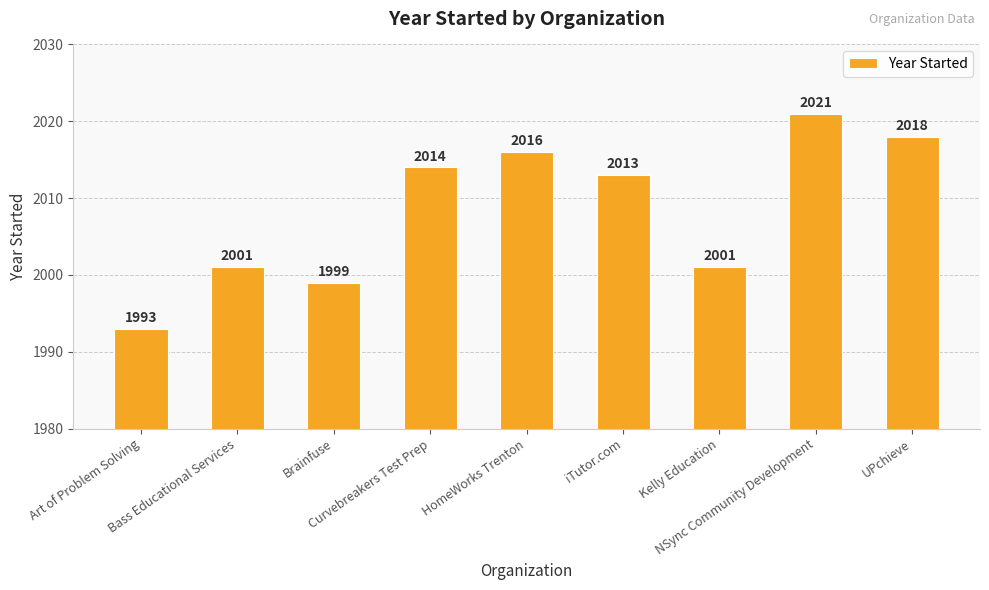

What is the value of the 5th bar from the left?

2016